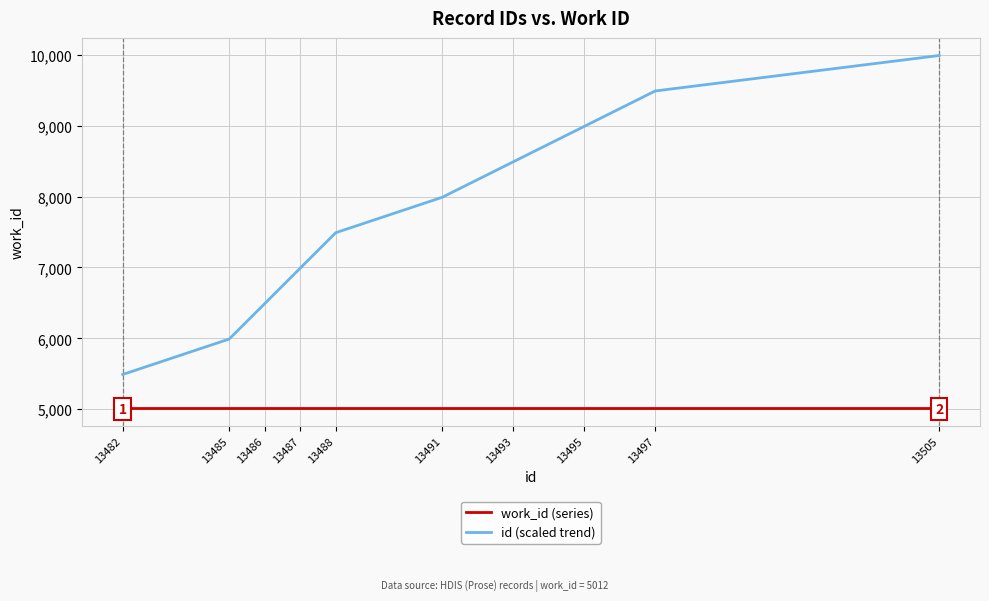

What is the difference between the maximum and minimum values in the id (scaled trend) series?

4500